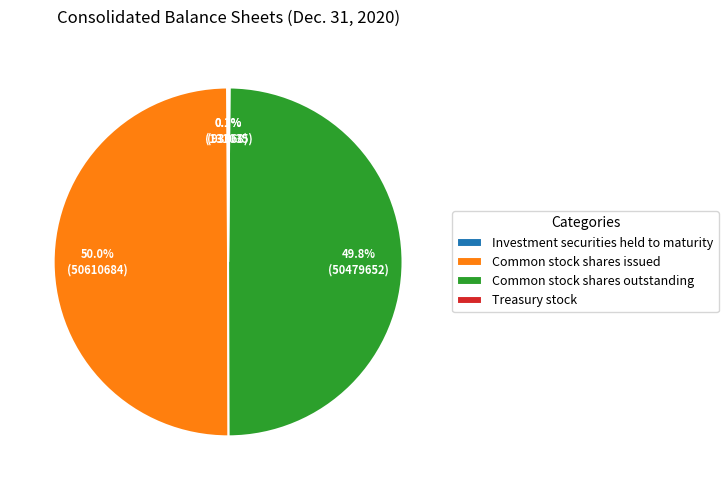

Is it true that Common stock shares issued is 50% of the pie?

True